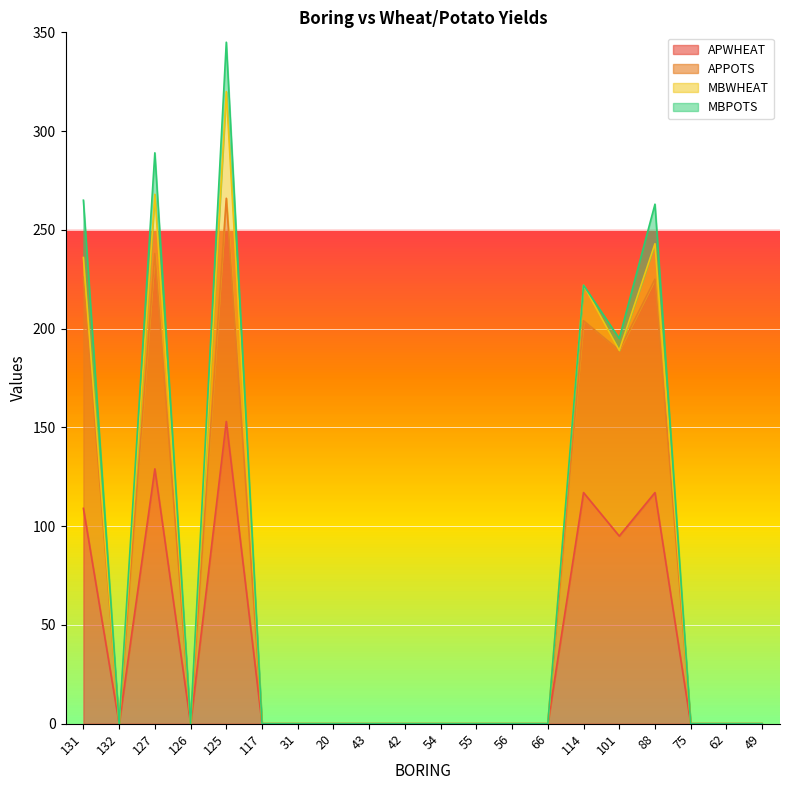

Is it true that APWHEAT equals 93 at 20?

False